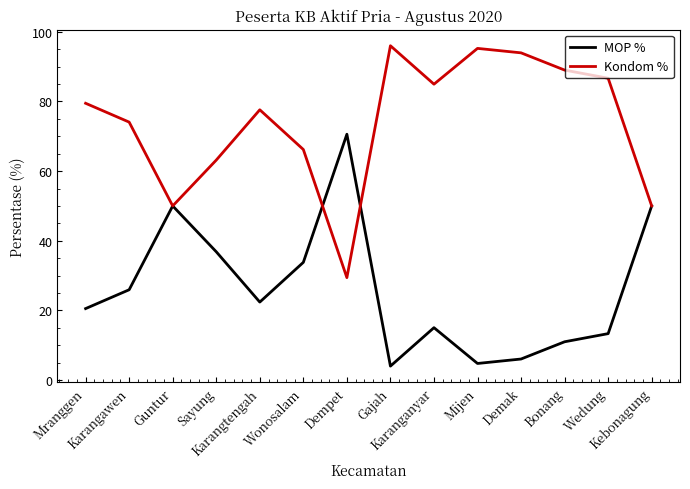

What position from the left is Dempet?

7